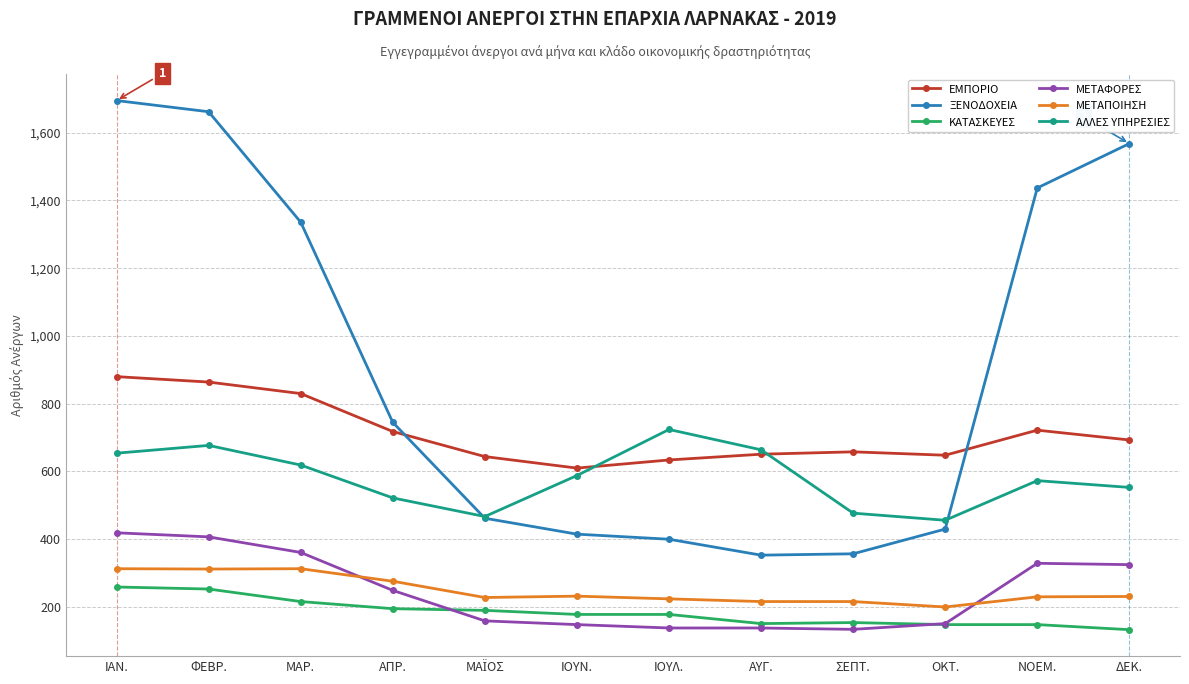

How many values in the ΜΕΤΑΠΟΙΗΣΗ series are below 231?

6